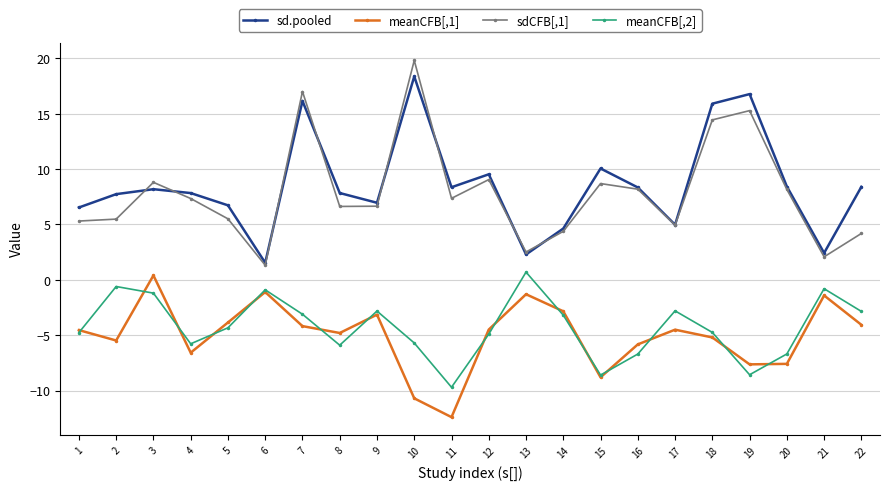

How many negative values does the meanCFB[,2] series have?

21